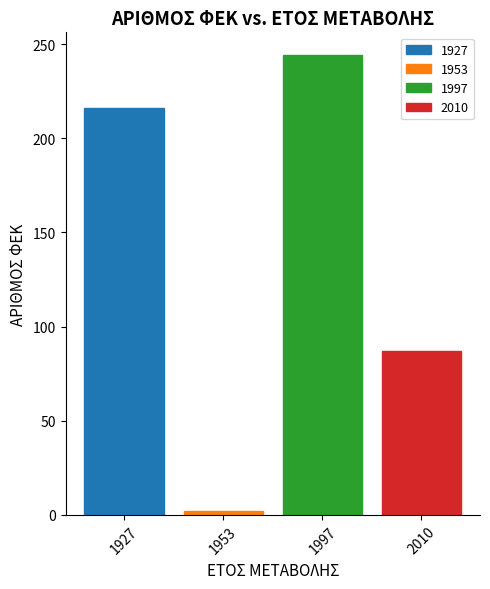

Count the values in the range 87 to 244.

3